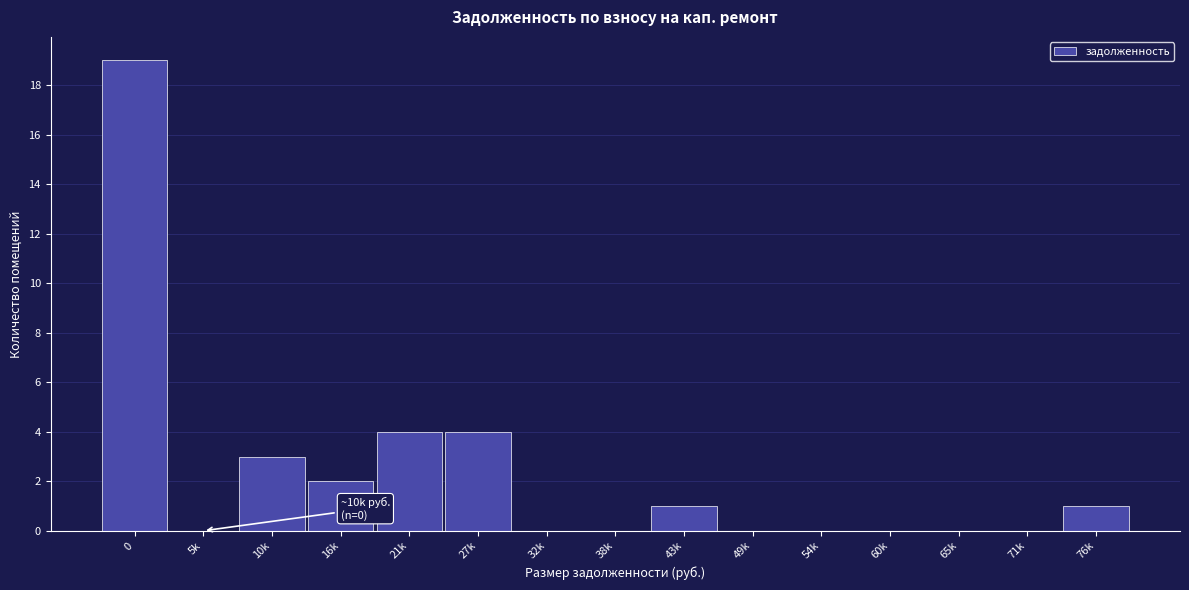

Reading left to right, transcribe all the data shown in this chart.

0=19	5k=0	10k=3	16k=2	21k=4	27k=4	32k=0	38k=0	43k=1	49k=0	54k=0	60k=0	65k=0	71k=0	76k=1